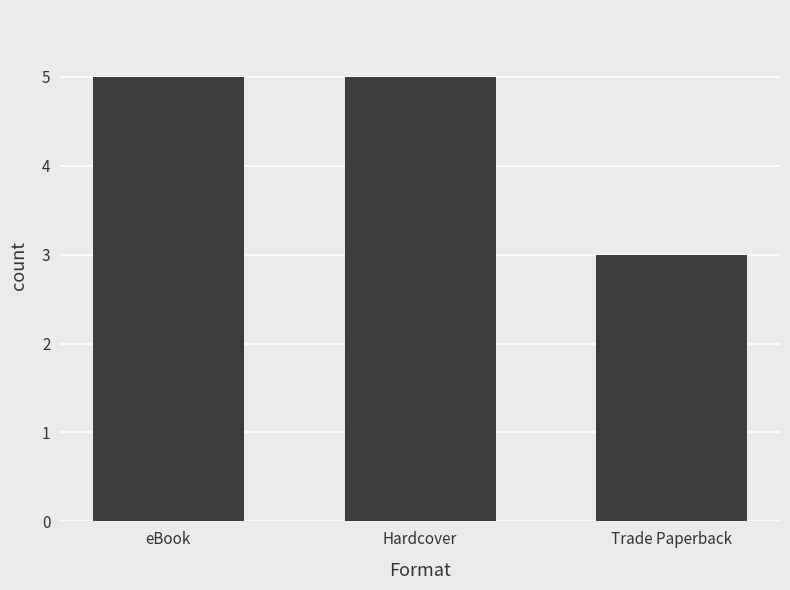

What position from the left is Trade Paperback?

3